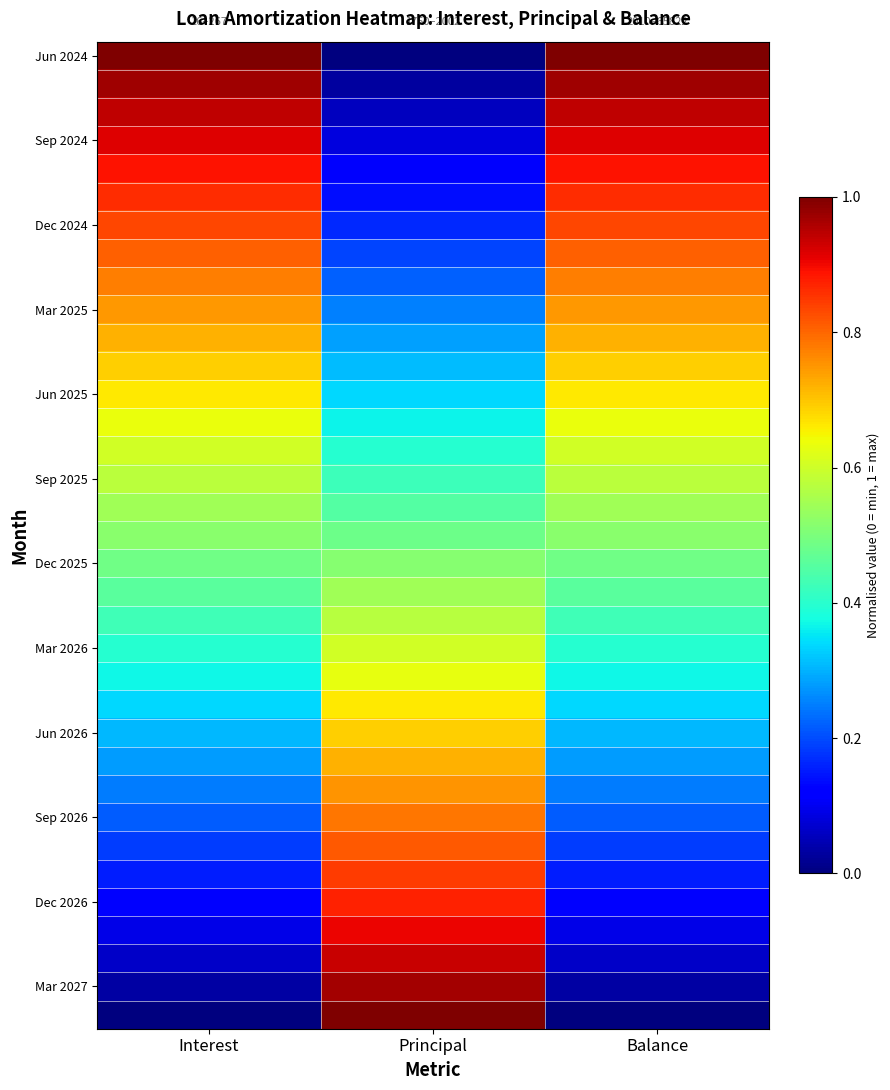

What is the difference between the highest and lowest values at Principal?

1.0